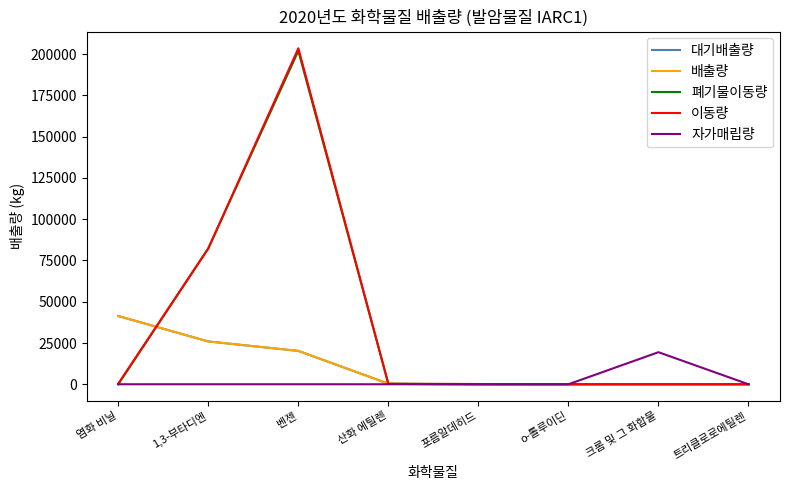

Does the chart have visible grid lines?

No